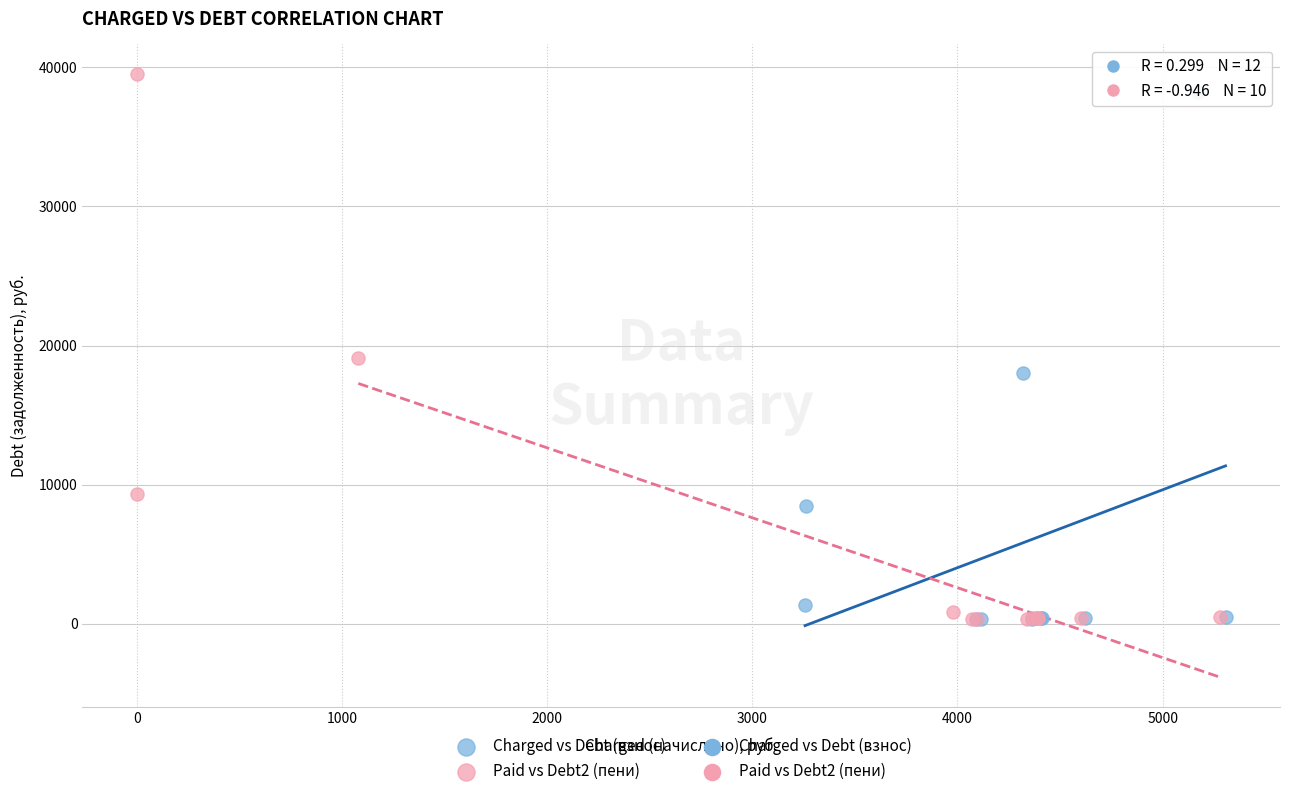

Which series has the widest spread of Y values?

Paid vs Debt2 (пени)